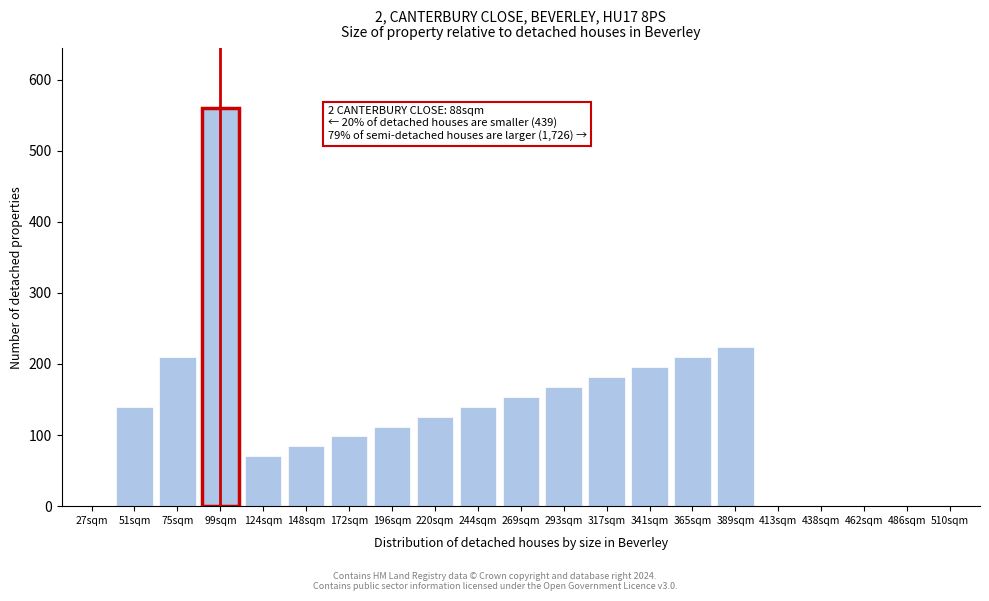

Reading left to right, what are all the values shown in this chart?

27sqm=0	51sqm=140	75sqm=210	99sqm=560	124sqm=70	148sqm=84	172sqm=98	196sqm=112	220sqm=126	244sqm=140	269sqm=154	293sqm=168	317sqm=182	341sqm=196	365sqm=210	389sqm=224	413sqm=0	438sqm=0	462sqm=0	486sqm=0	510sqm=0